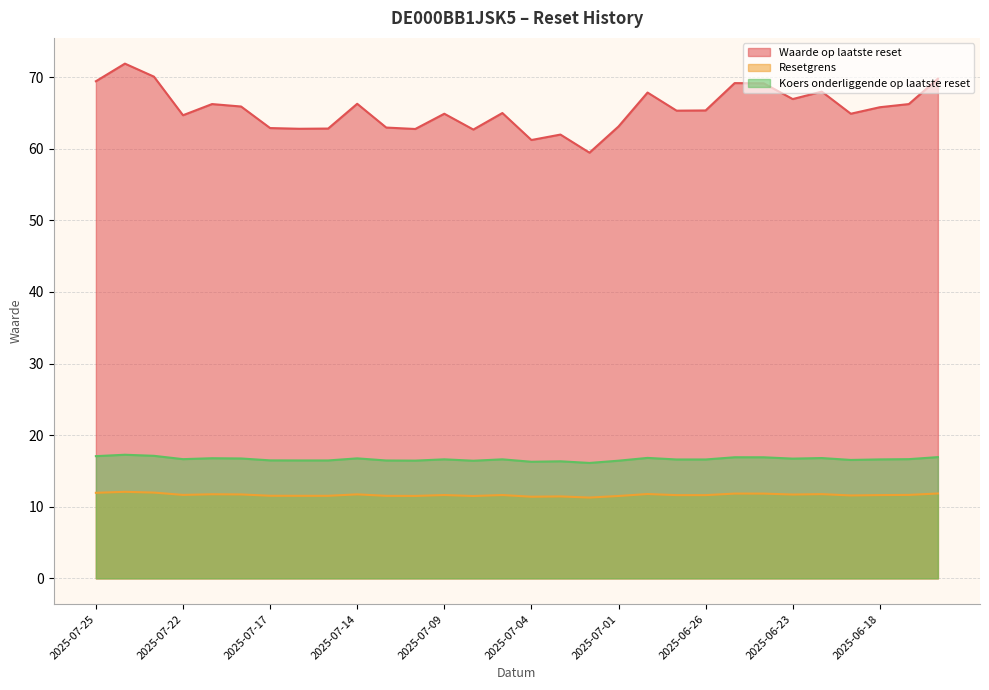

List the labels in order of Waarde op laatste reset value, smallest first.

2025-07-02, 2025-07-04, 2025-07-03, 2025-07-08, 2025-07-10, 2025-07-16, 2025-07-15, 2025-07-17, 2025-07-11, 2025-07-01, 2025-07-22, 2025-07-09, 2025-06-19, 2025-07-07, 2025-06-27, 2025-06-26, 2025-06-18, 2025-07-18, 2025-07-21, 2025-06-17, 2025-07-14, 2025-06-23, 2025-06-30, 2025-06-20, 2025-06-24, 2025-06-25, 2025-07-25, 2025-06-16, 2025-07-23, 2025-07-24